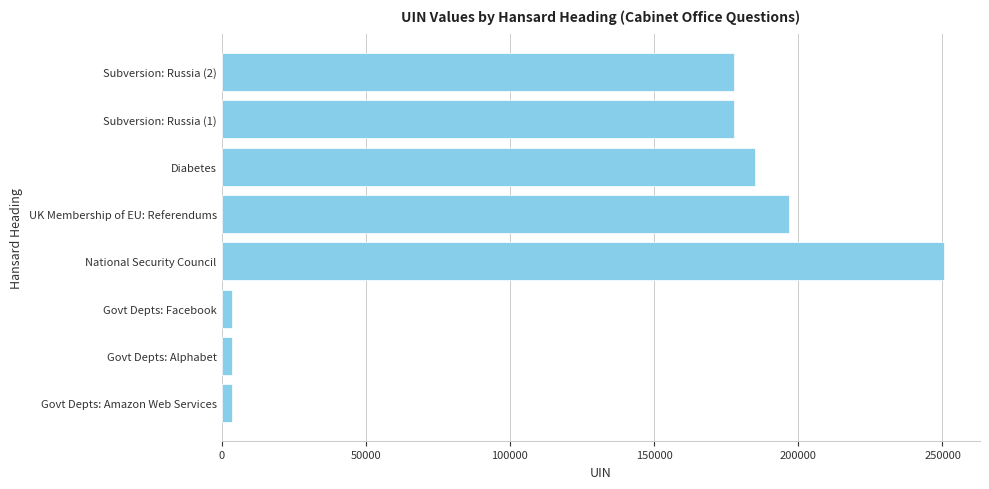

What is the average value?

124811